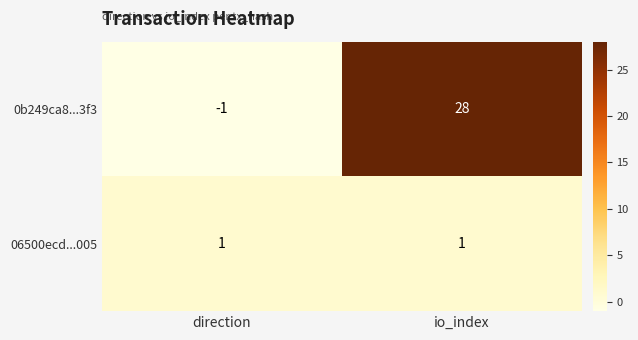

At which category does the chart reach its minimum across all series?

direction